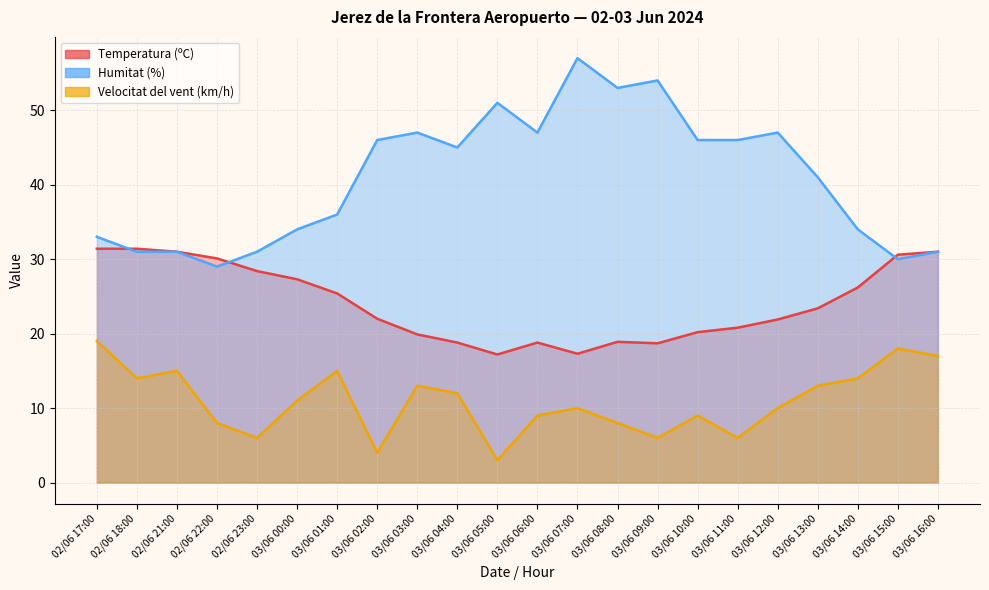

True or false: Temperatura (ºC) and Velocitat del vent (km/h) cross at least once.

False